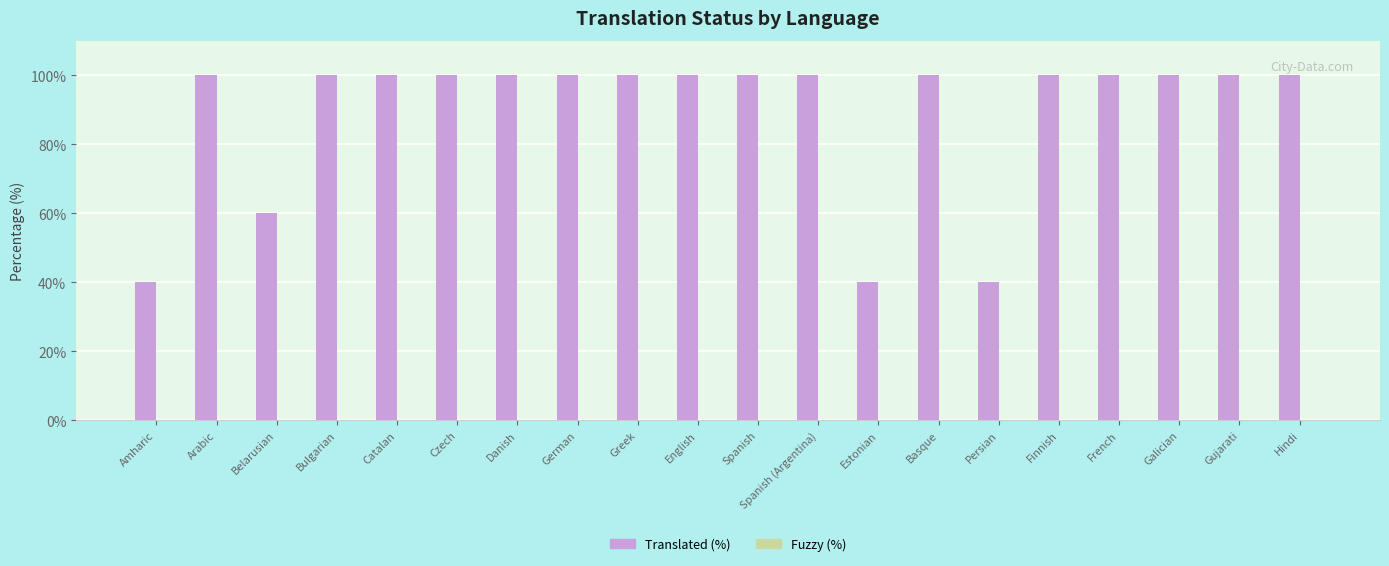

True or false: the data shows 46 at French.

False